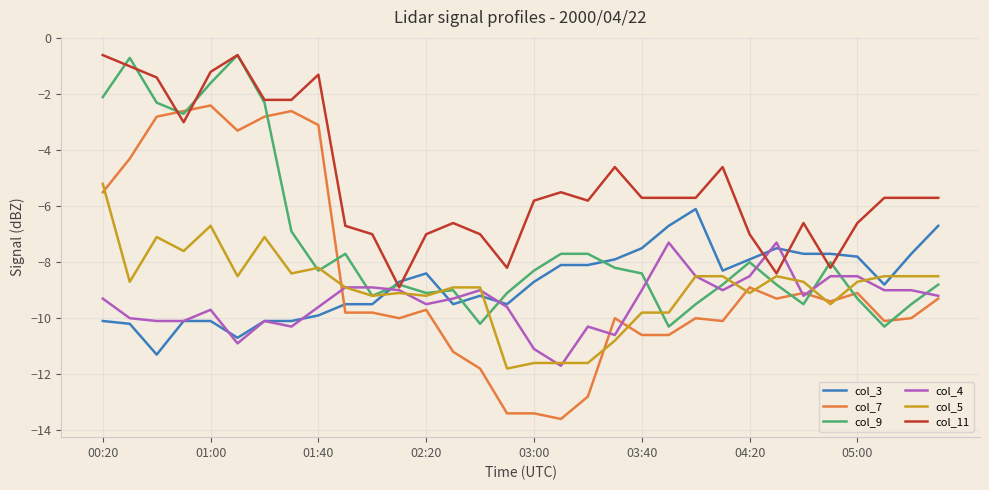

What is the minimum value for col_7?

-13.6